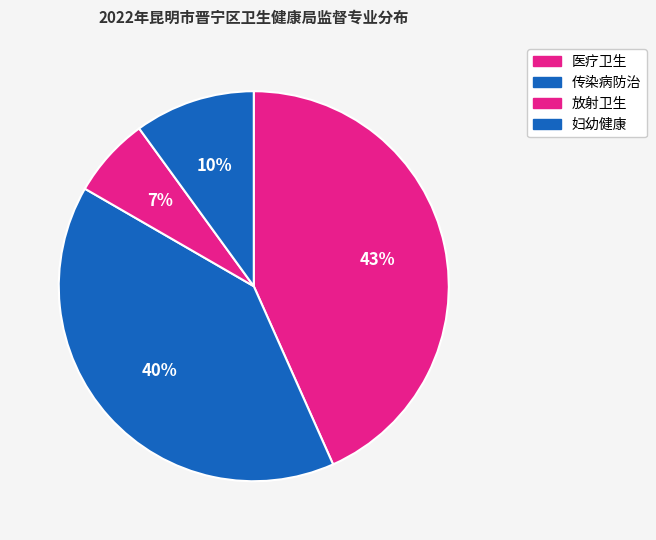

The 妇幼健康 slice represents 10% of the pie. True or false?

True